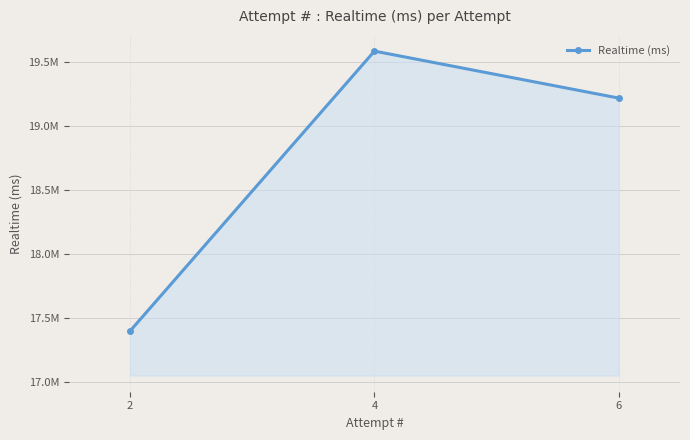

Rank the categories by value from lowest to highest.

2, 6, 4